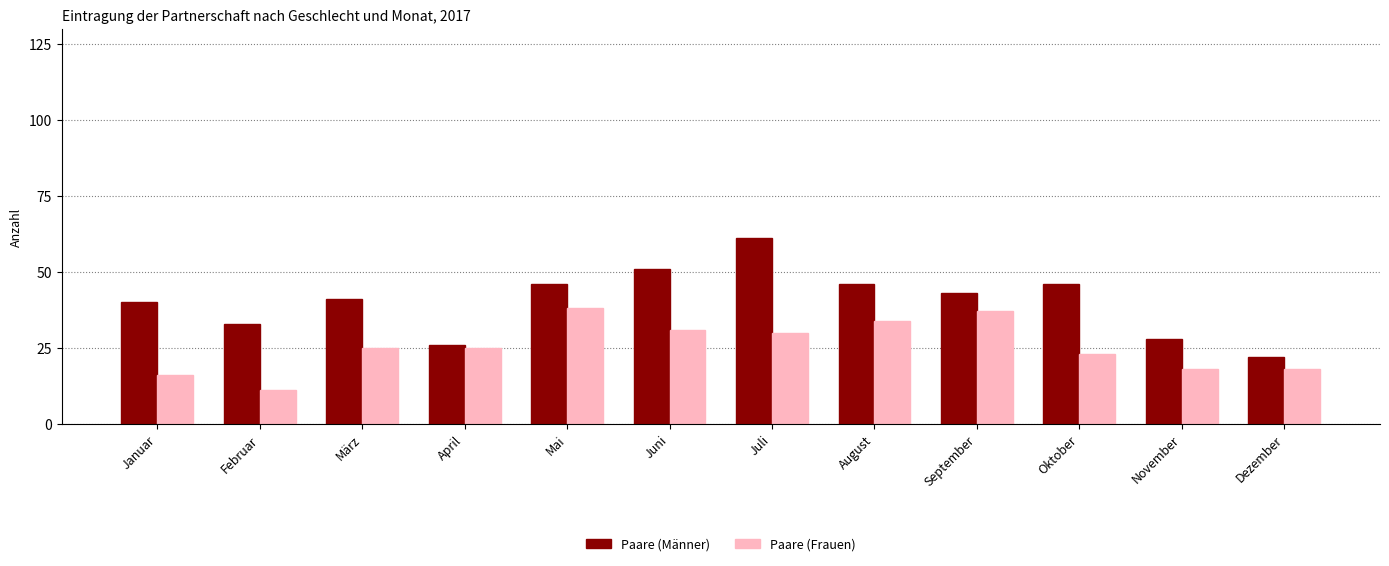

Is the value of Paare (Männer) at November greater than the value of Paare (Frauen) at Januar?

Yes